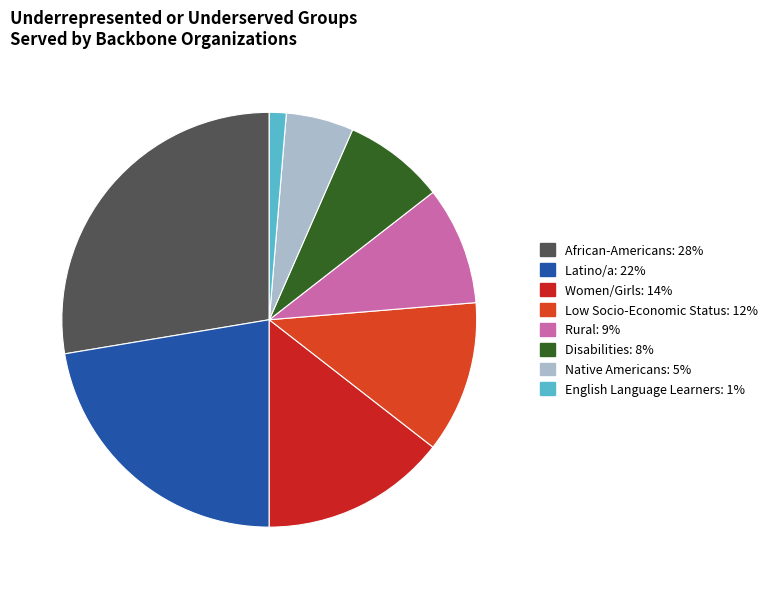

What is the smallest slice in the pie chart?

English Language Learners